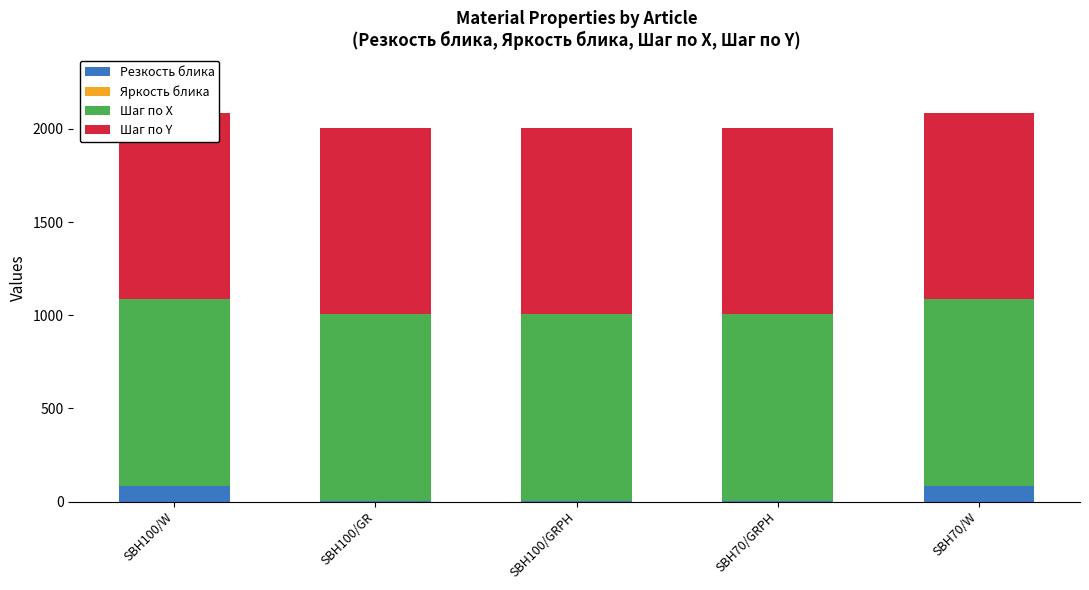

At which label does Шаг по Х reach its peak?

SBH100/W